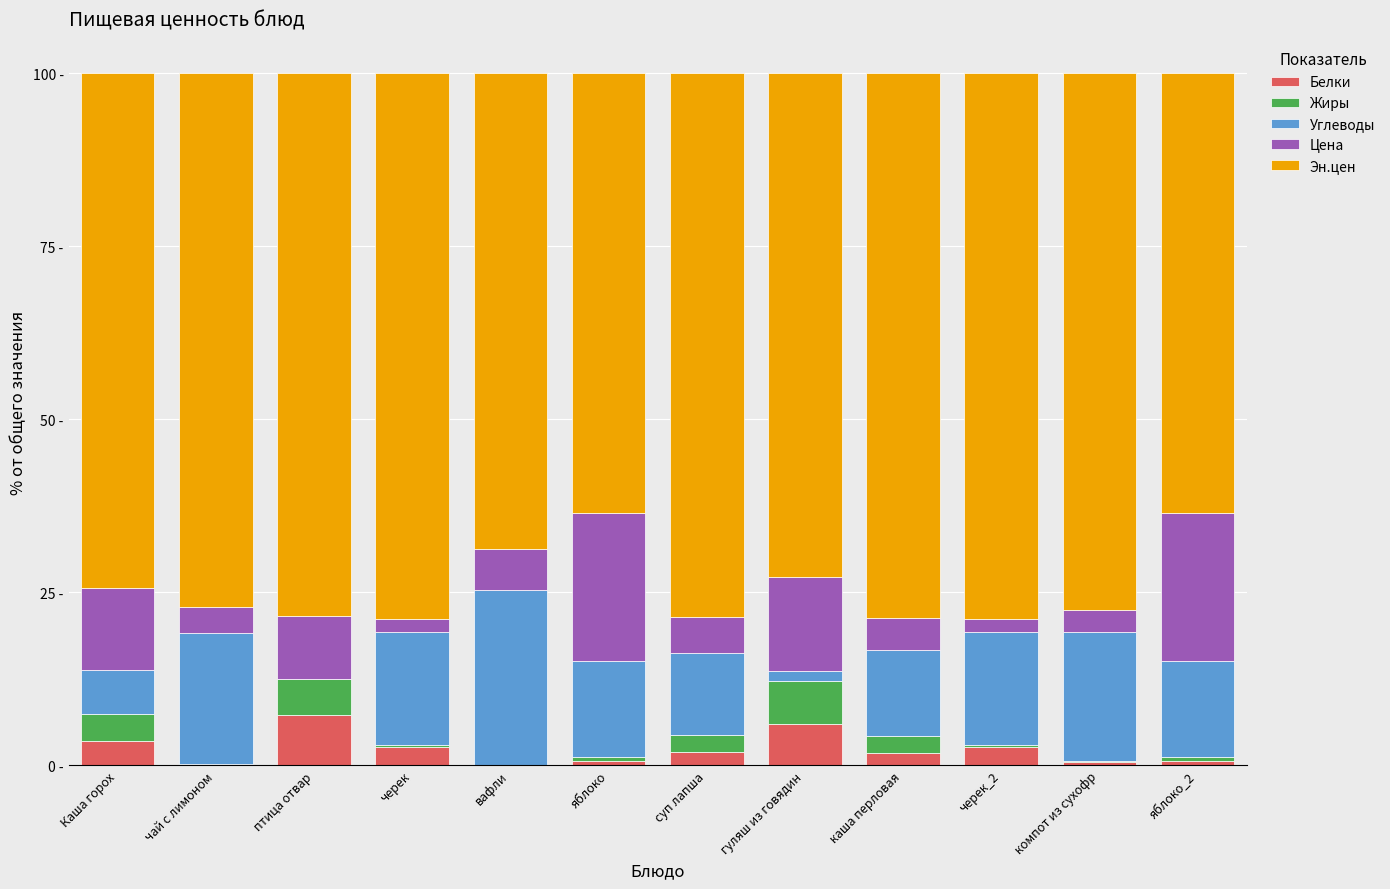

What are all the series names shown in the legend?

Белки, Жиры, Углеводы, Цена, Эн.цен